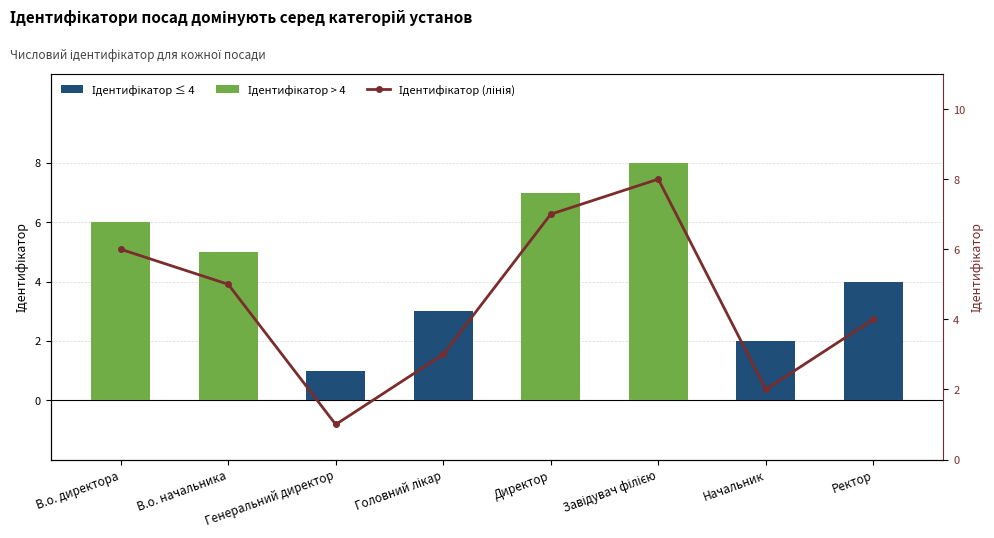

How many values in the Ідентифікатор (лінія) series exceed 5?

3